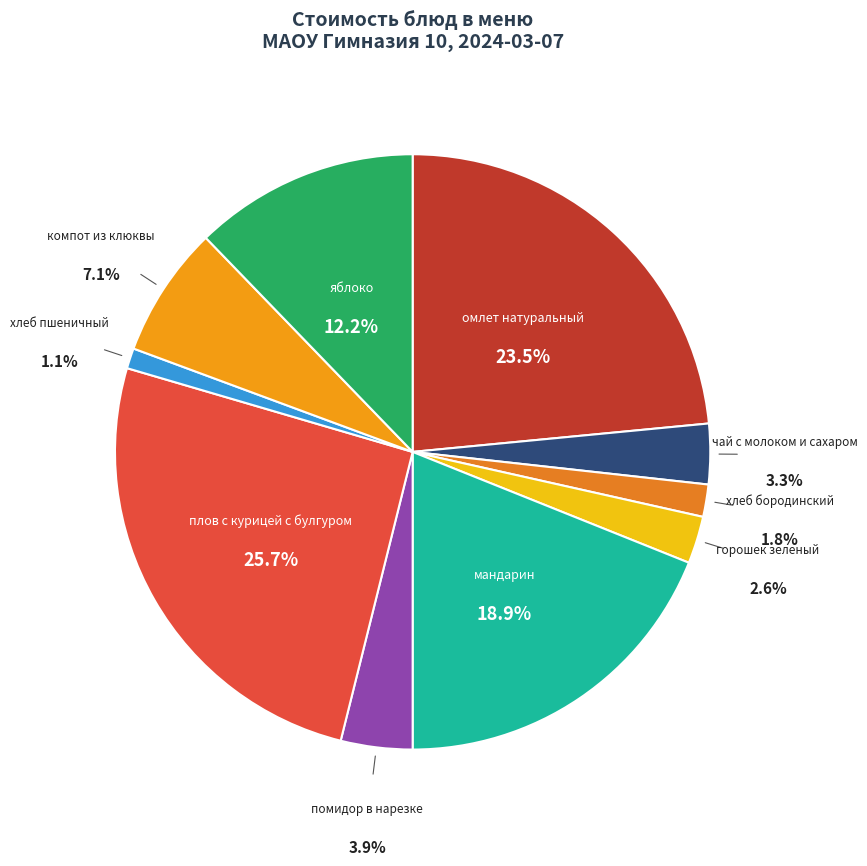

How many slices are in this pie chart?

10